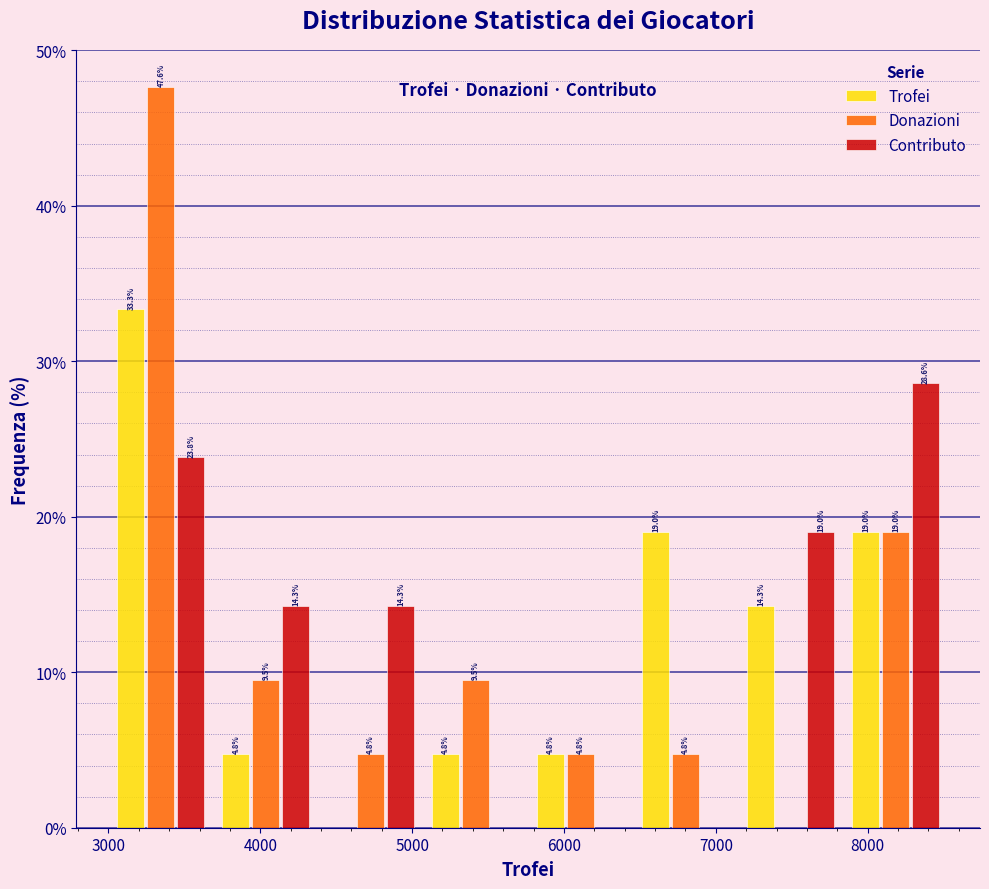

In the Donazioni series, which range on the x-axis has the tallest bar?

3000 to 3700